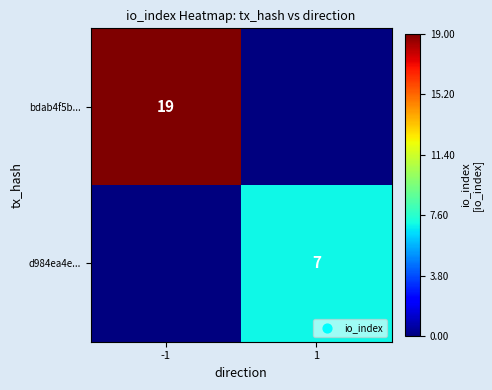

Is it true that d984ea4e... equals 11 at 1?

False